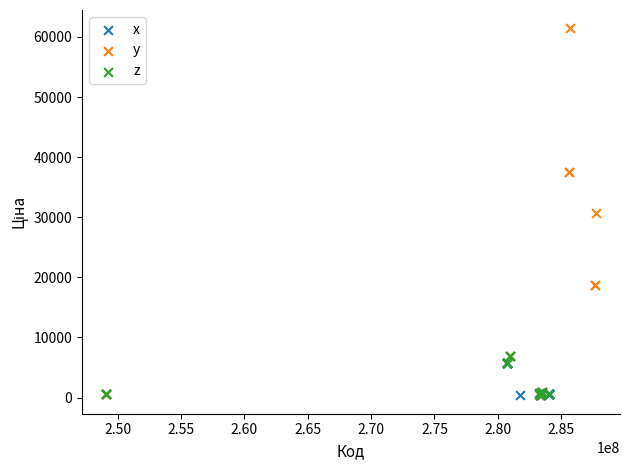

What are all the series names shown in the legend?

x, y, z